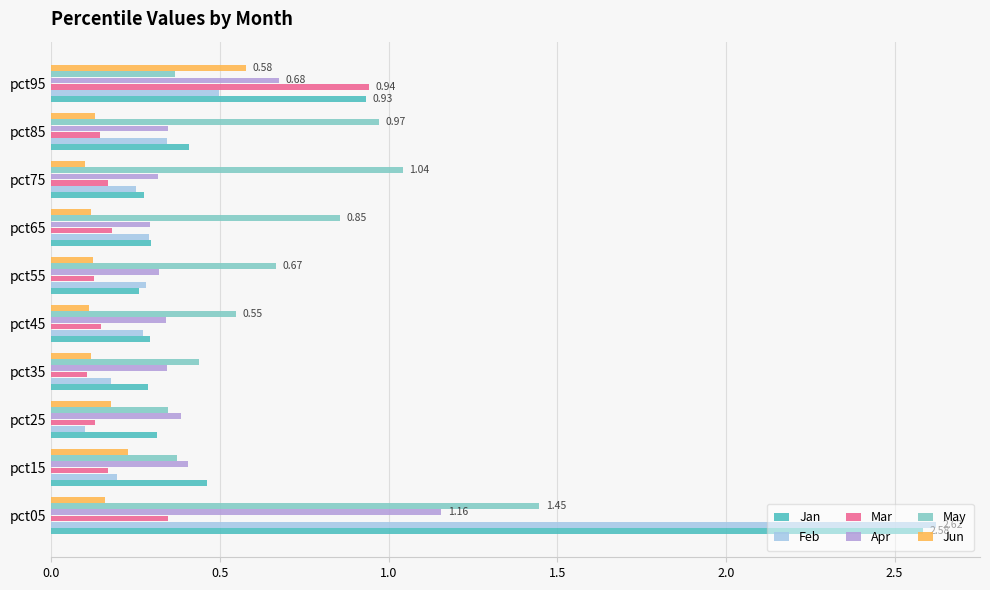

What is the difference between the maximum and minimum values in the Mar series?

0.8